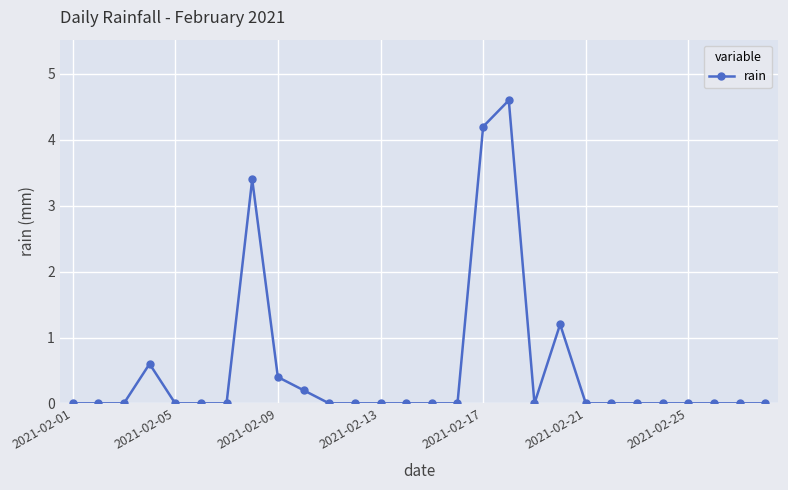

True or false: there are more than 0 points higher than both neighbors.

True